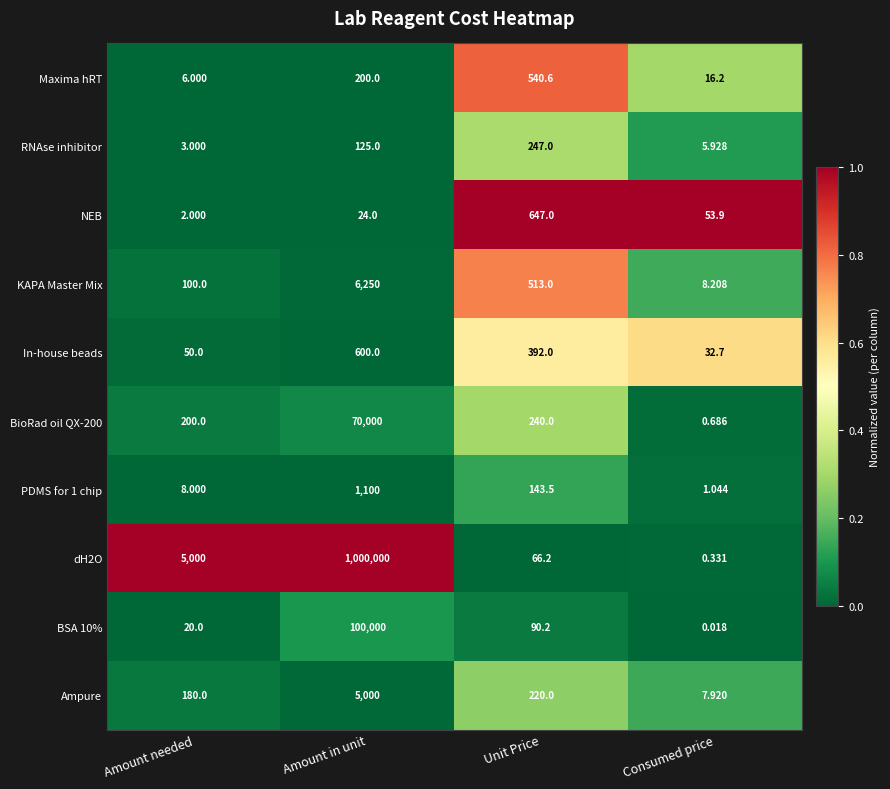

Is the value of NEB at Amount in unit greater than the value of KAPA Master Mix at Amount needed?

No